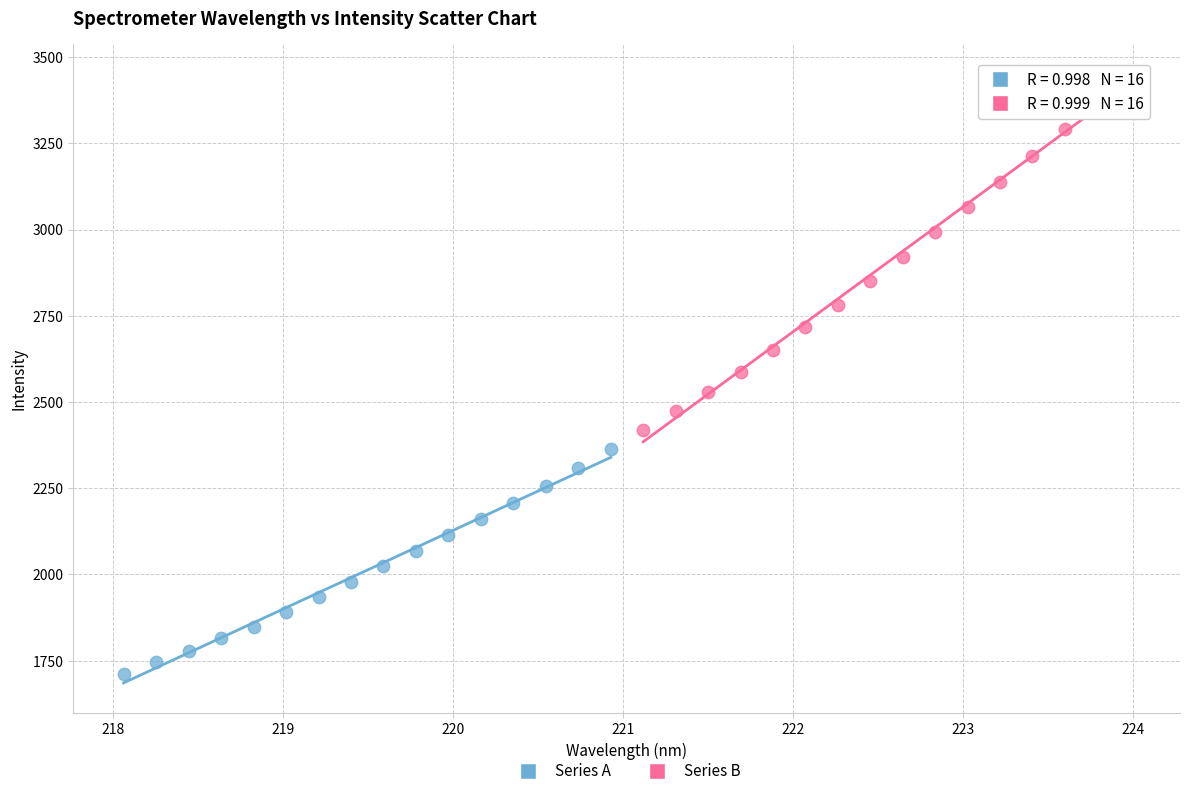

Which series reaches the maximum Y coordinate?

Series B